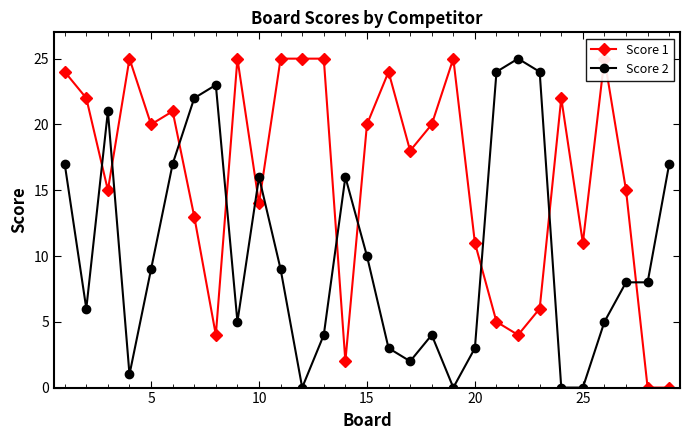

The Score 2 series shows 0 at 25. True or false?

True